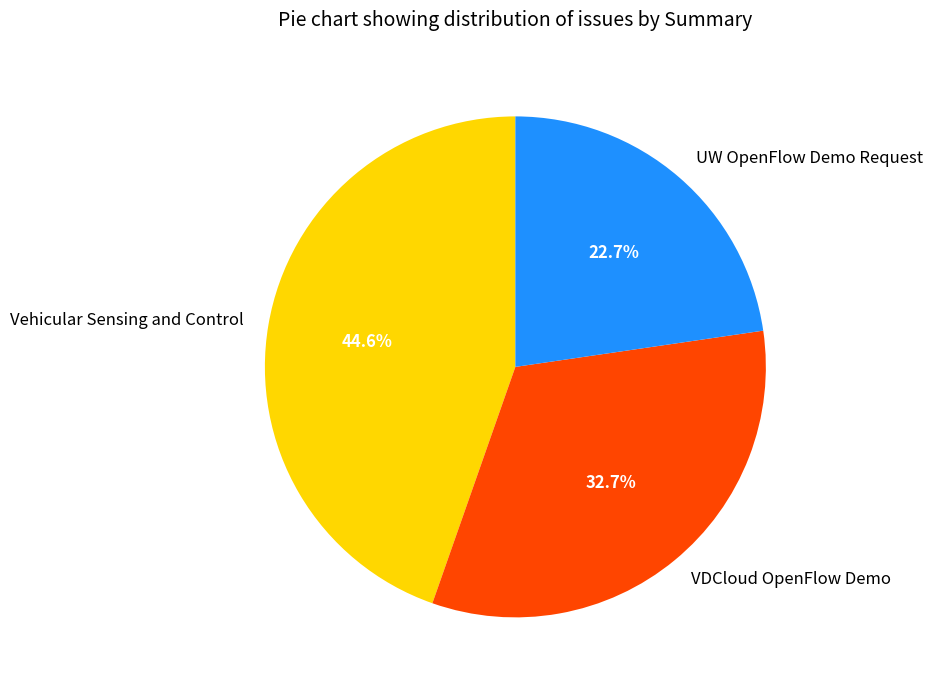

The Vehicular Sensing and Control slice represents 38% of the pie. True or false?

False